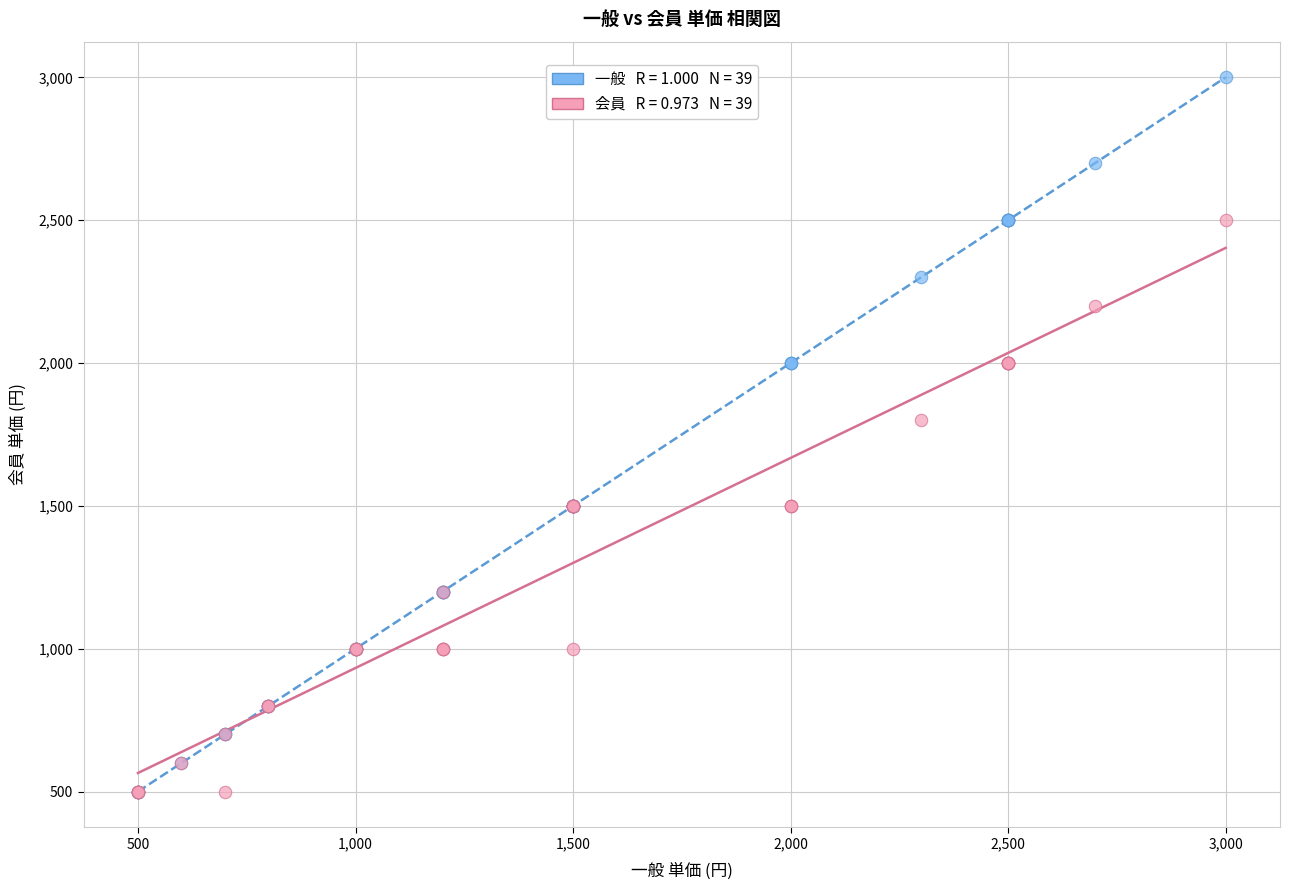

Across all series, what Y value is closest to 1750?

1800